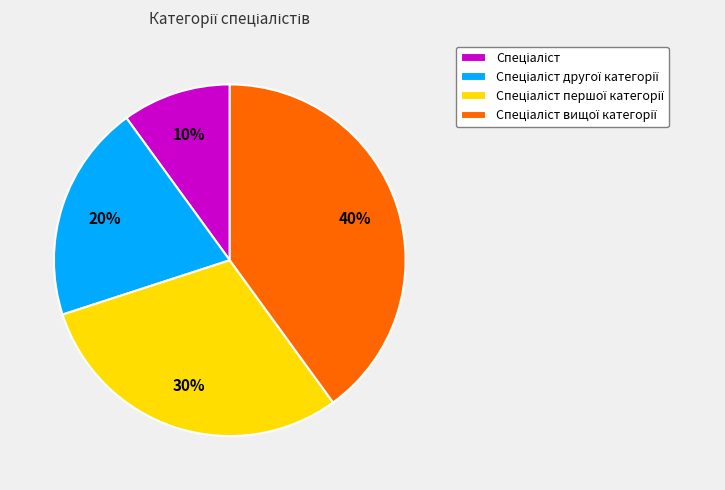

To the nearest percent, what is the difference between the largest and smallest slice percentages?

30%